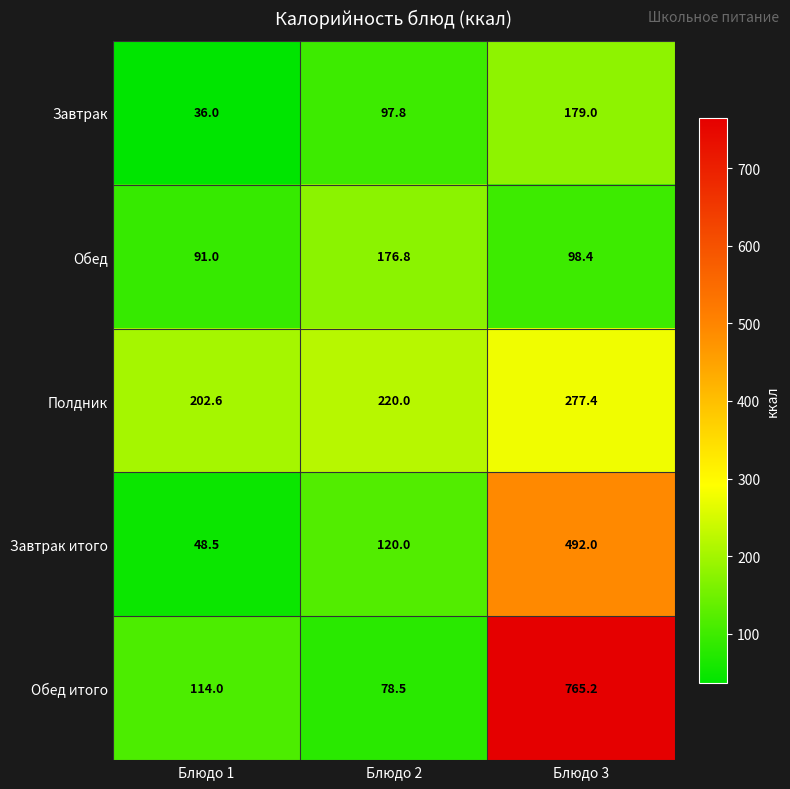

Is it true that Обед equals 25.0 at Блюдо 3?

False